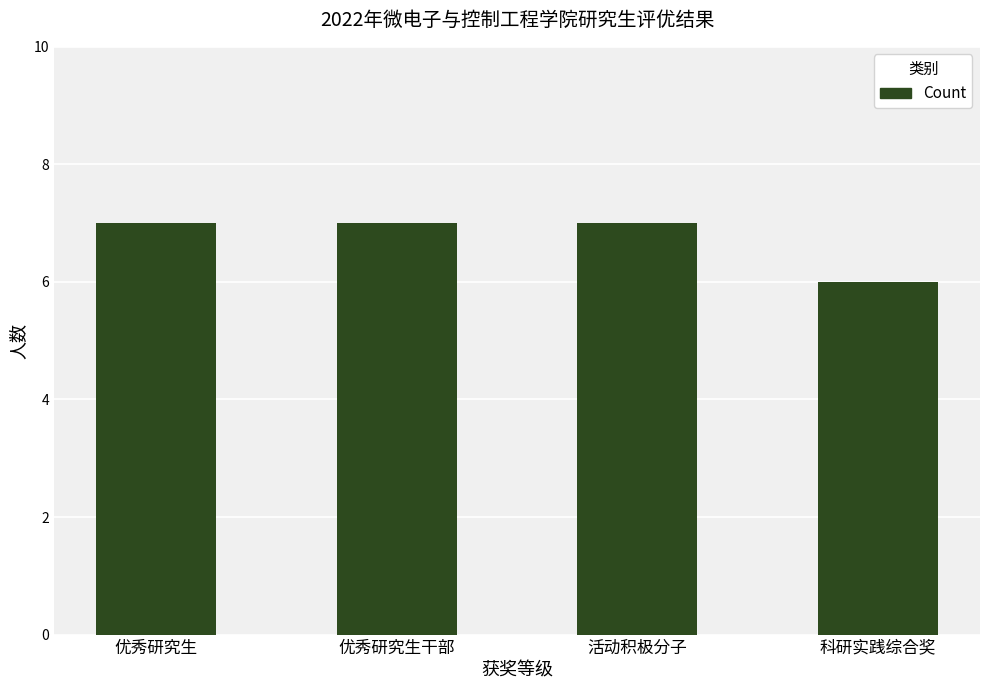

Approximately how many times larger is the value at 优秀研究生干部 compared to 活动积极分子?

1.0